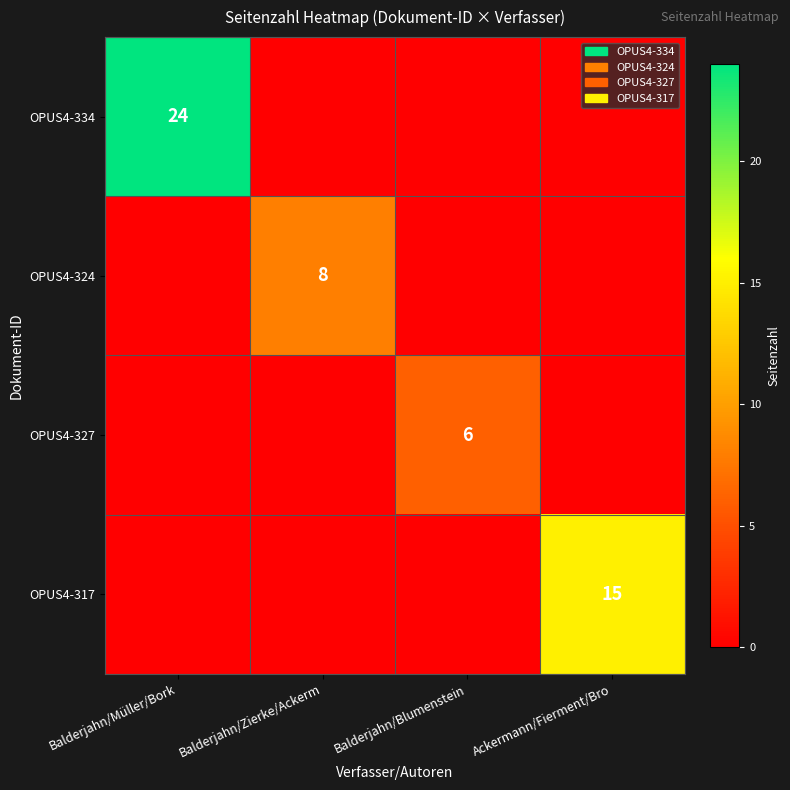

At which category does the chart reach its minimum across all series?

Balderjahn/Zierke/Ackerm